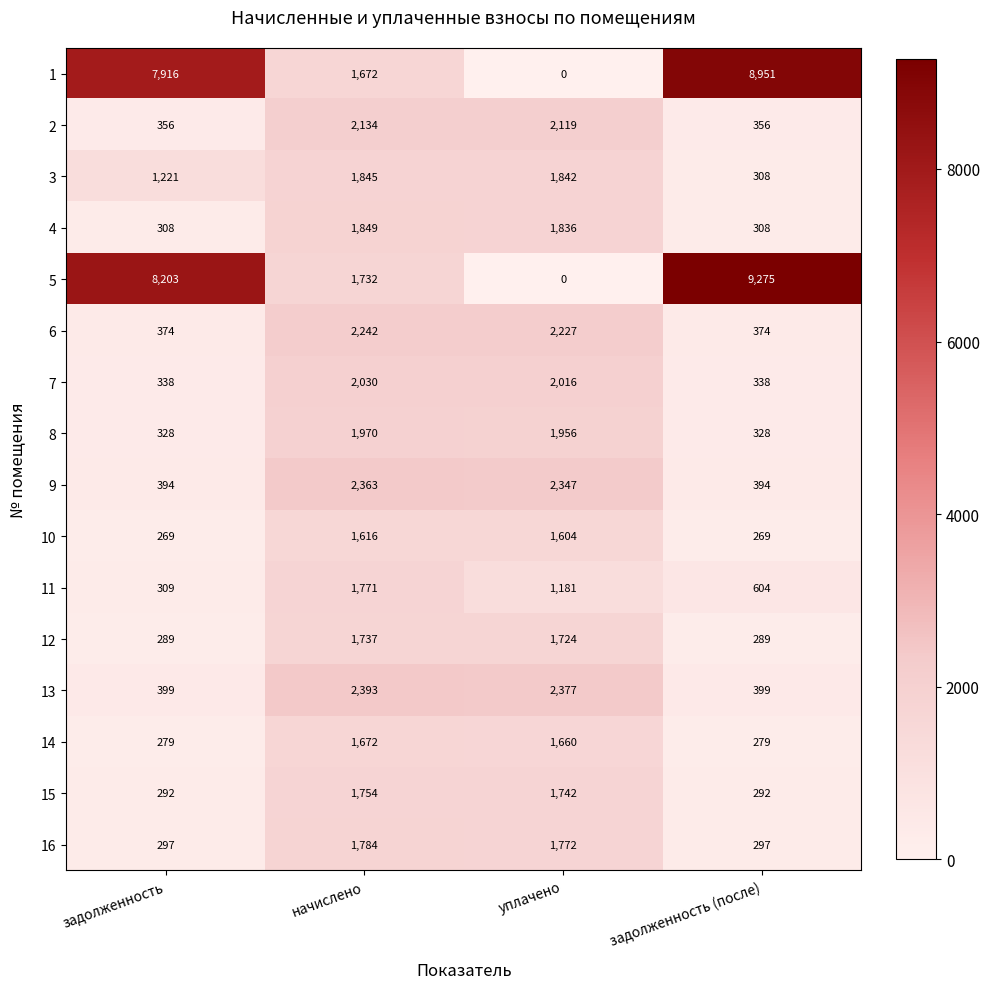

What is the total value across all series at начислено?

30564